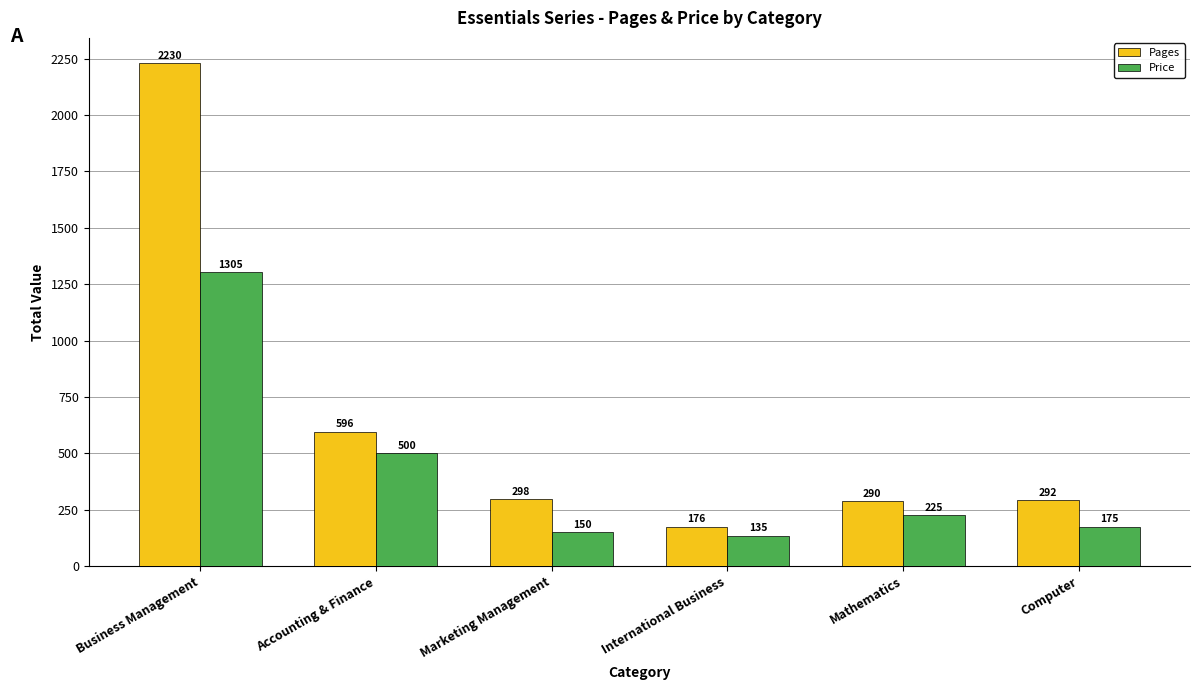

At which label does Pages reach its peak?

Business Management